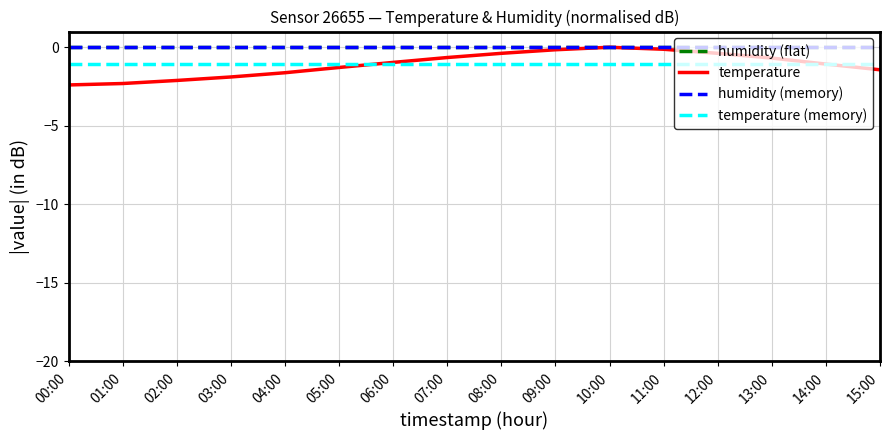

Reading left to right, transcribe all the data shown in this chart.

00:00=-2.4	01:00=-2.3	02:00=-2.1	03:00=-1.9	04:00=-1.6	05:00=-1.3	06:00=-1.0	07:00=-0.7	08:00=-0.4	09:00=-0.2	10:00=0.0	11:00=-0.1	12:00=-0.4	13:00=-0.7	14:00=-1.1	15:00=-1.4